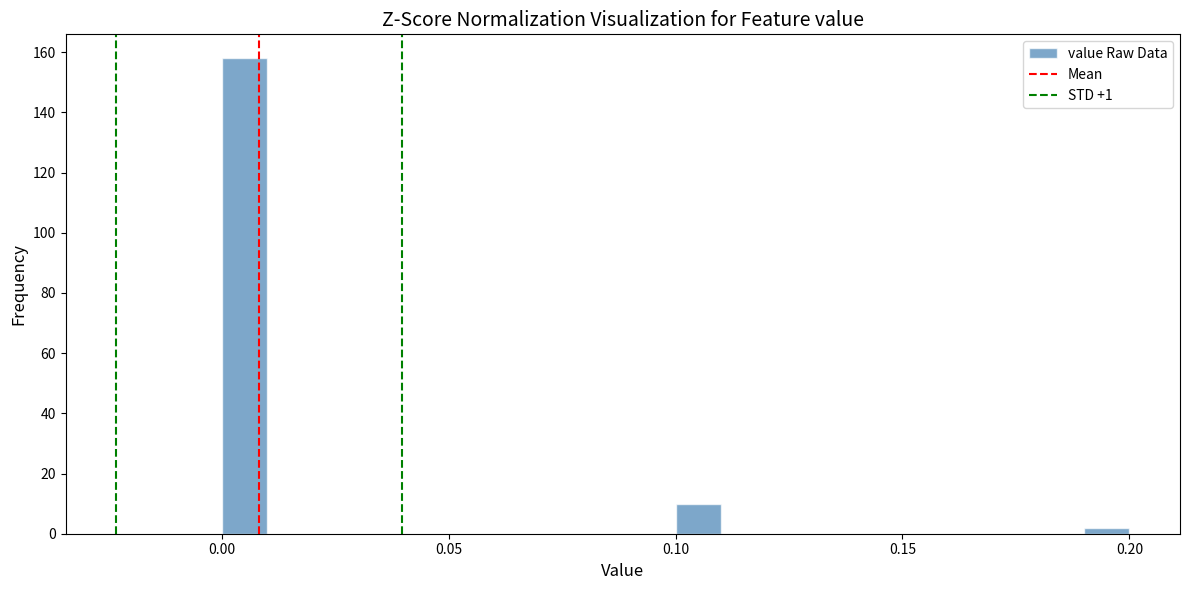

Around what value on the x-axis is the tallest bar? Give the approximate position of its centre, as read against the axis.

0.005